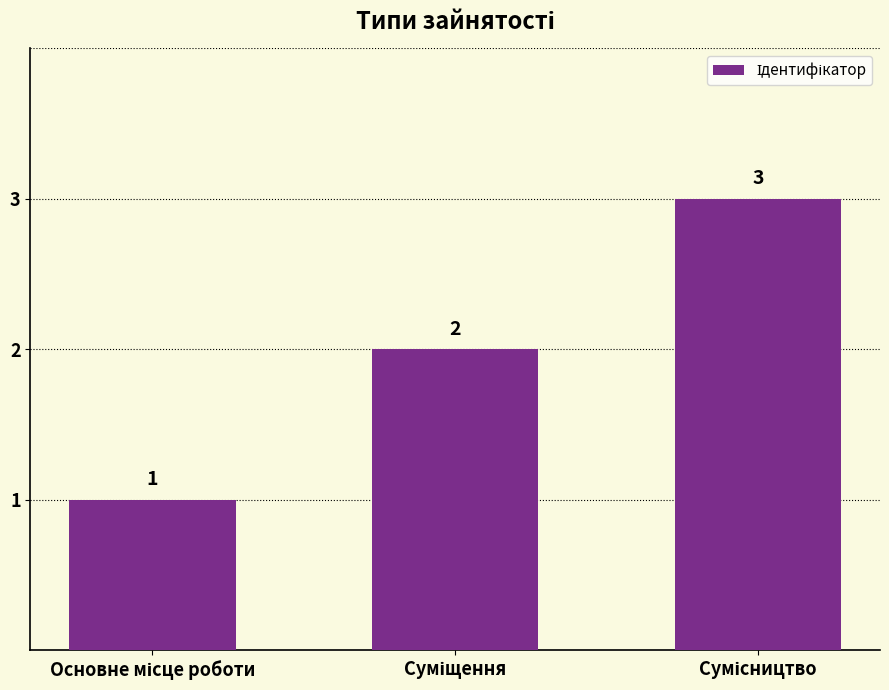

Count the values in the range 1 to 3.

3